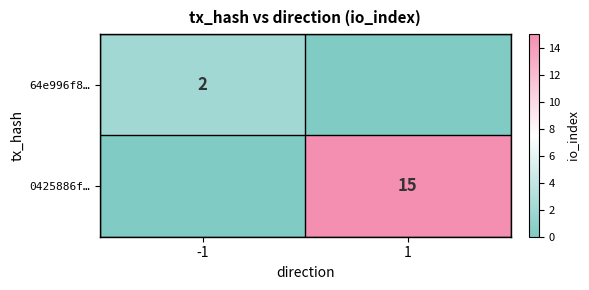

True or false: 64e996f8… has a value of 3 at -1.

False